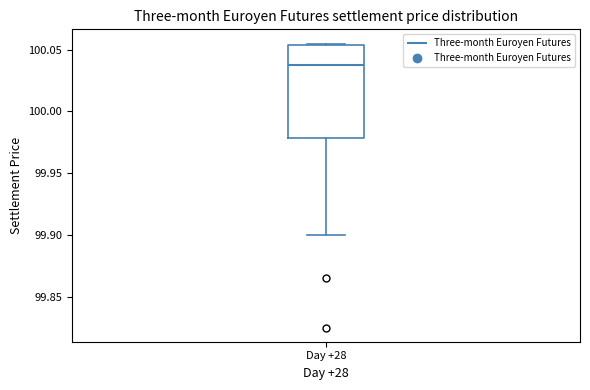

Transcribe this box plot: give where the median line is, the range the box spans, and where the two whiskers end, as read against the y-axis. The values are not printed on the chart, so give them approximately, as read against the axis.

median 100.040, box 99.980 to 100.055, whiskers 99.900 to 100.055